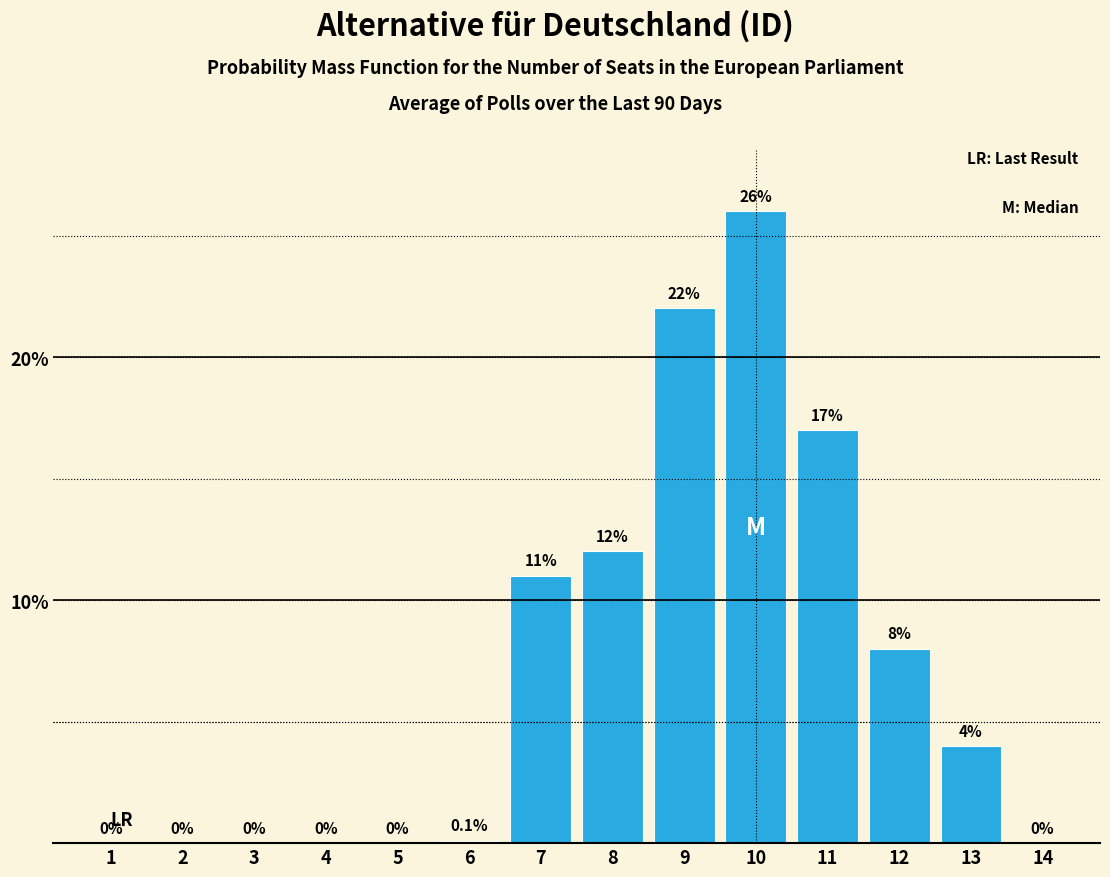

Reading left to right, what are all the values shown in this chart?

1=0.0	2=0.0	3=0.0	4=0.0	5=0.0	6=0.1	7=11.0	8=12.0	9=22.0	10=26.0	11=17.0	12=8.0	13=4.0	14=0.0